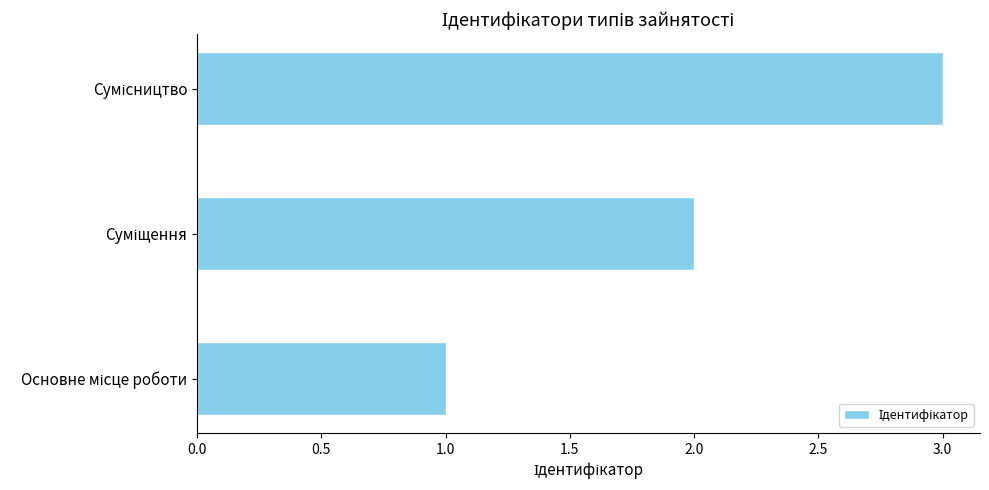

What is the sum of all values?

6